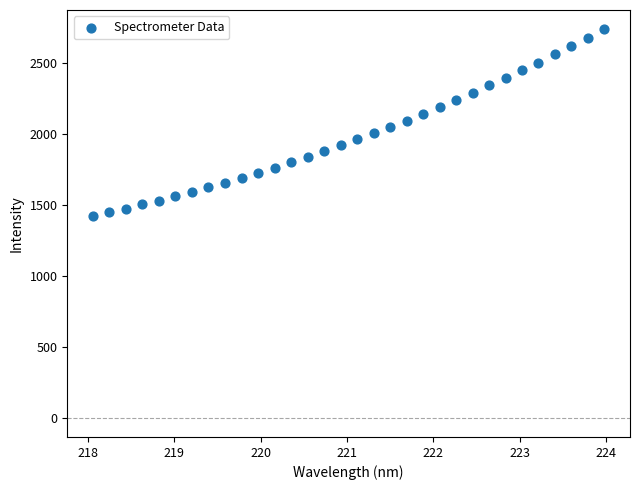

What is the range of X values (max minus min)?

5.9